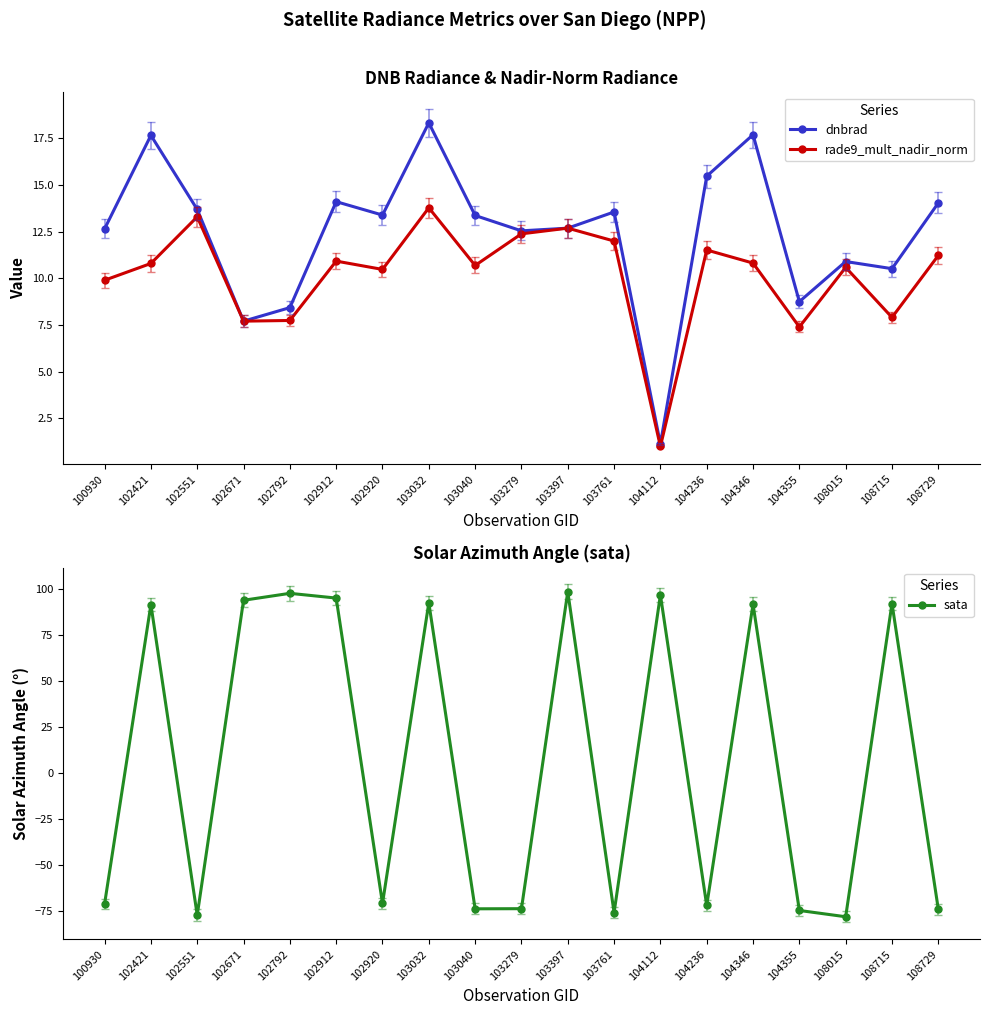

Rank the series by their average value, from lowest to highest.

sata, rade9_mult_nadir_norm, dnbrad